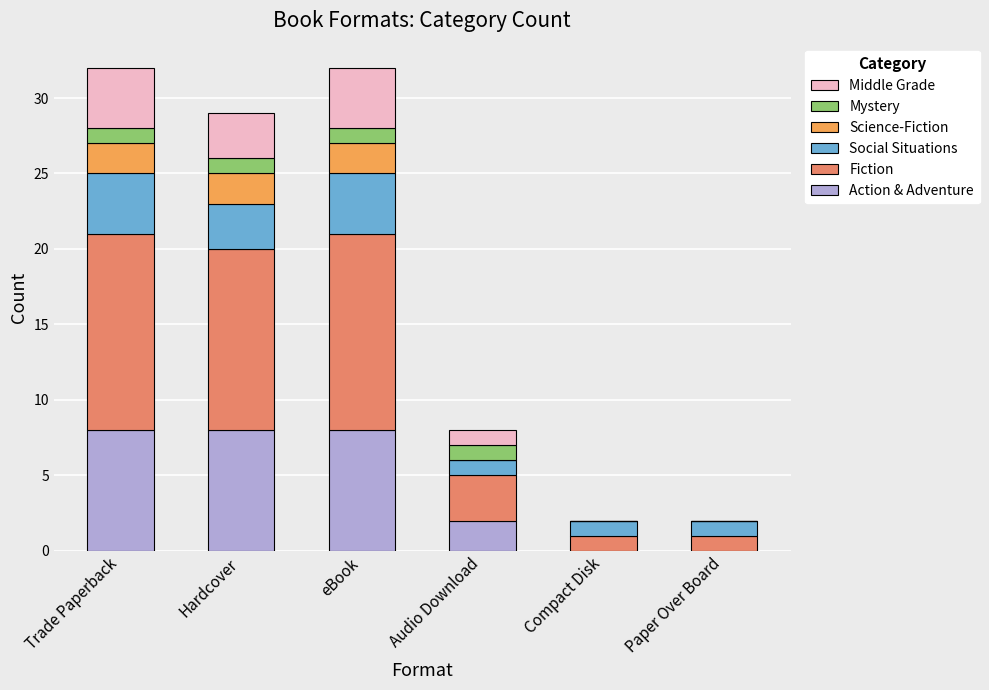

What are all the series names shown in the legend?

Middle Grade, Mystery, Science-Fiction, Social Situations, Fiction, Action & Adventure